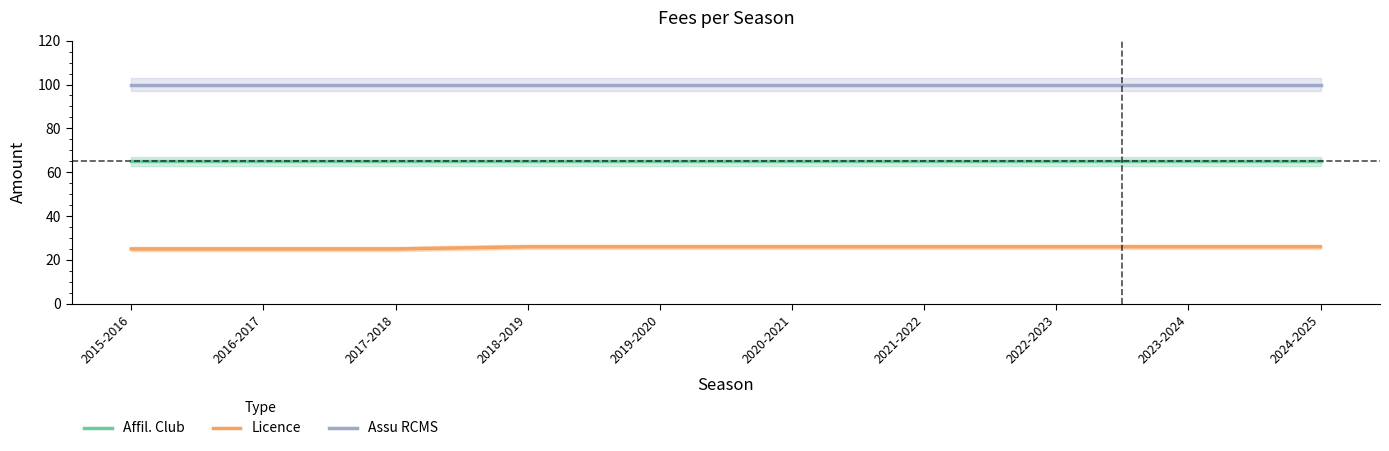

What value does the Assu RCMS series have at 2015-2016?

100